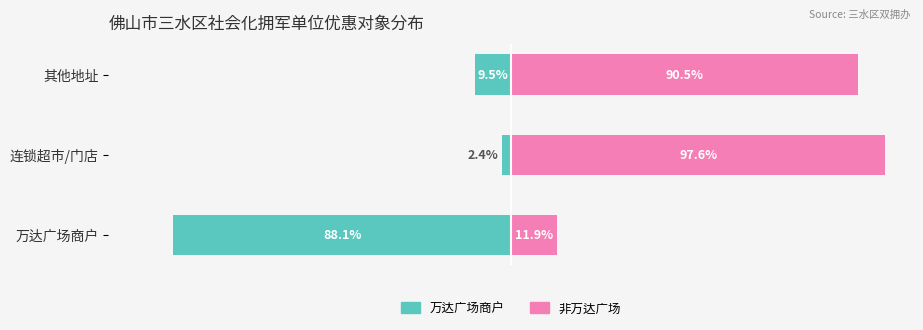

How many values in the 万达广场 series exceed -9?

1